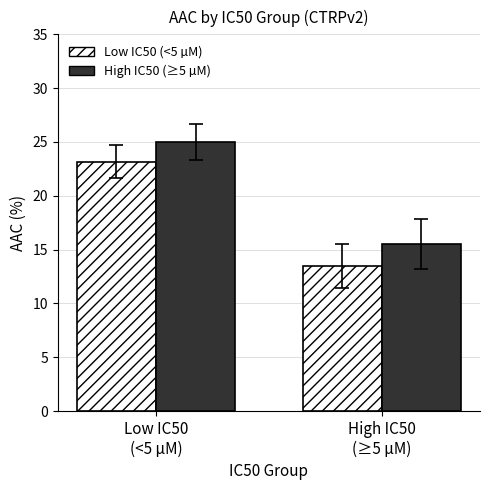

Reading left to right, extract all data points from this chart.

Low IC50 (<5 µM): 23.2	13.5
High IC50 (≥5 µM): 25.0	15.5